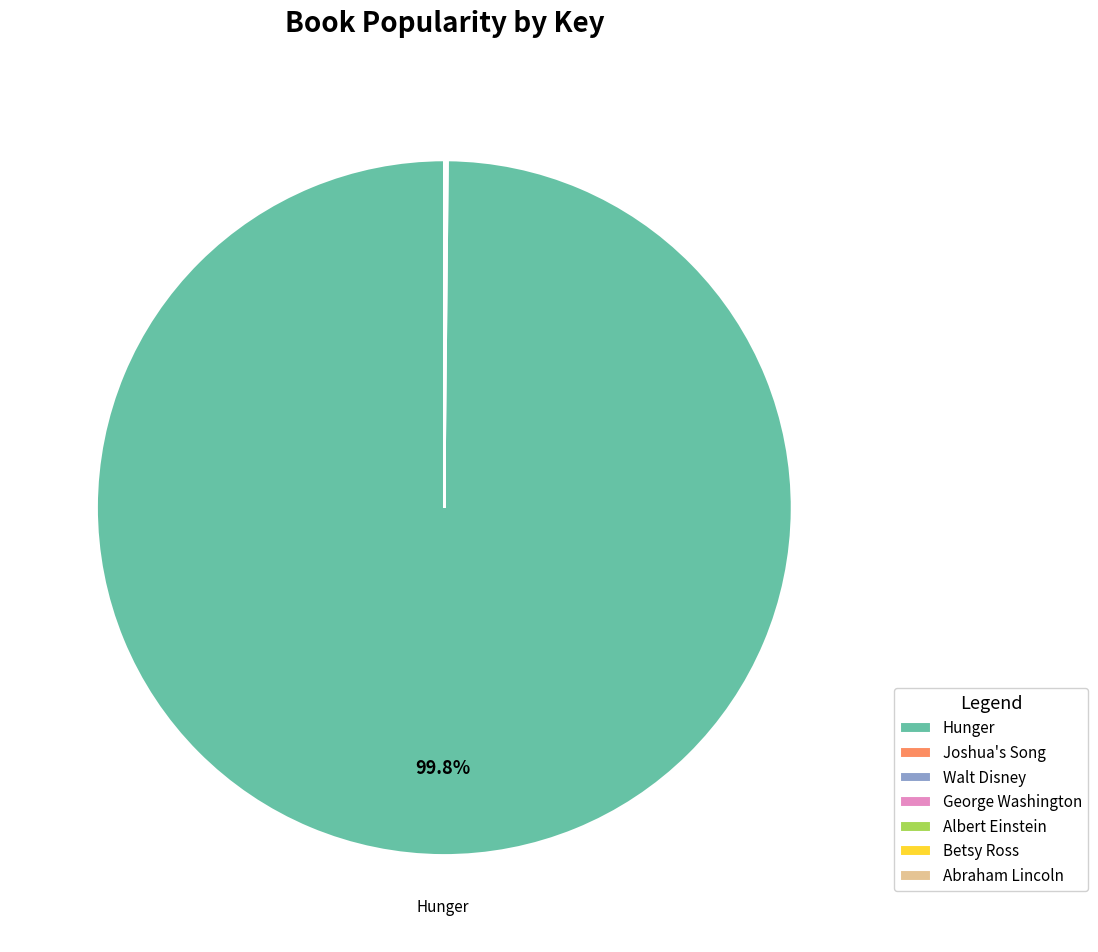

What is the majority slice?

Hunger